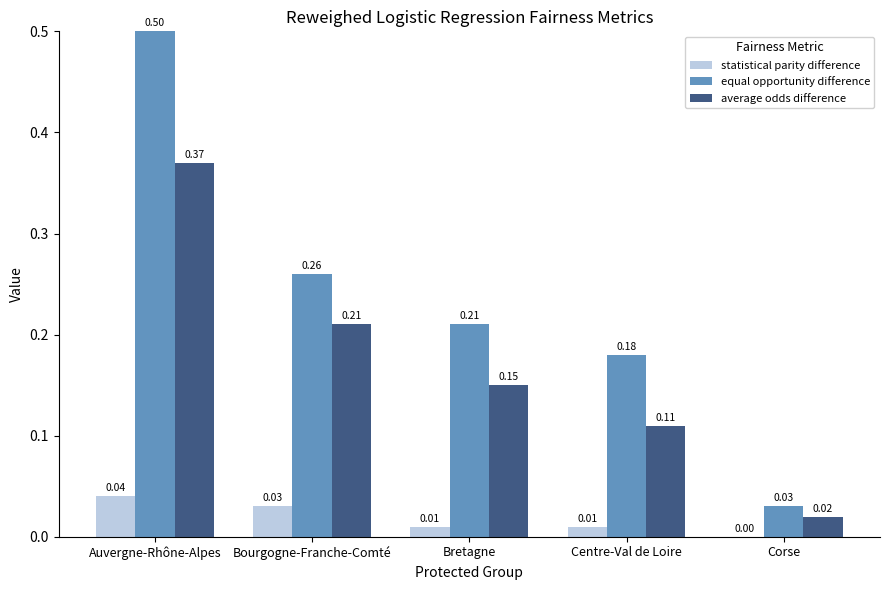

Are the bars grouped side by side (vs. stacked)?

Yes